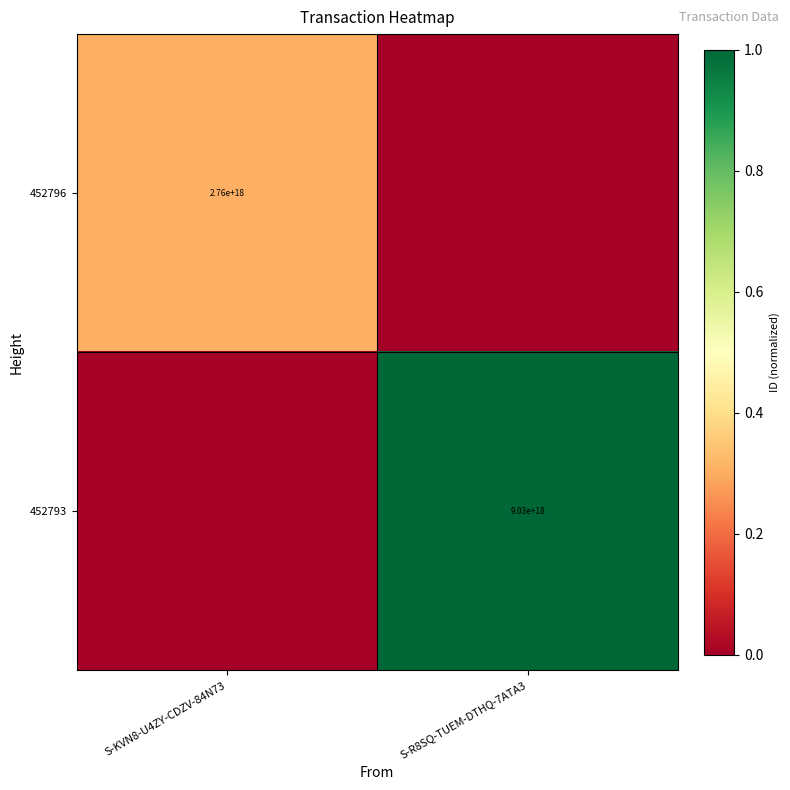

The 452796 series shows 2760000000000000000 at S-KVN8-U4ZY-CDZV-84N73. True or false?

True